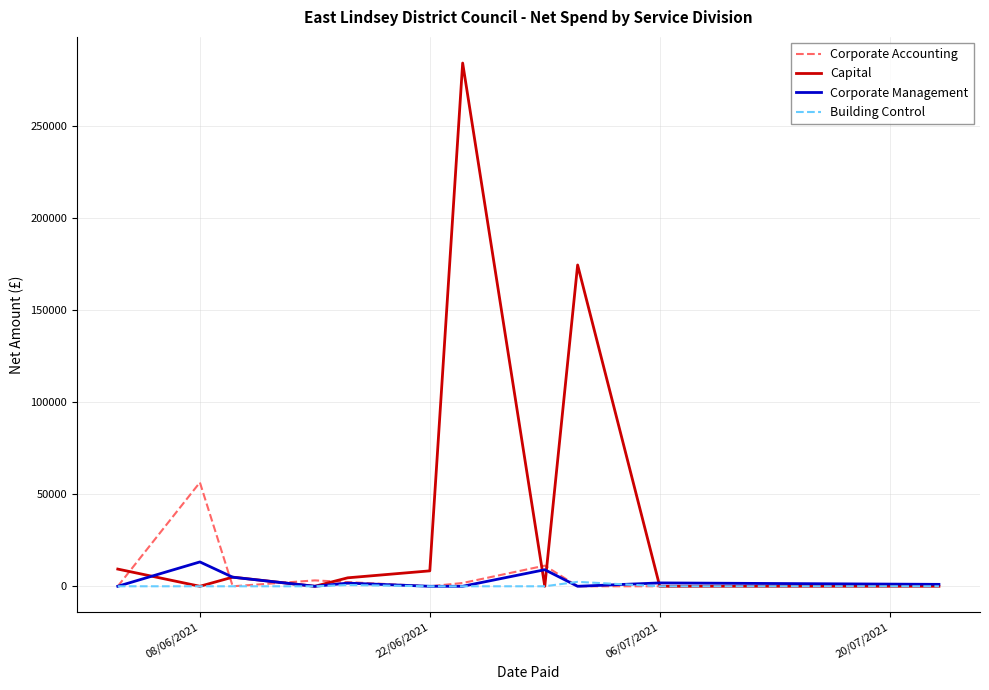

How many categories are shown in the chart?

11